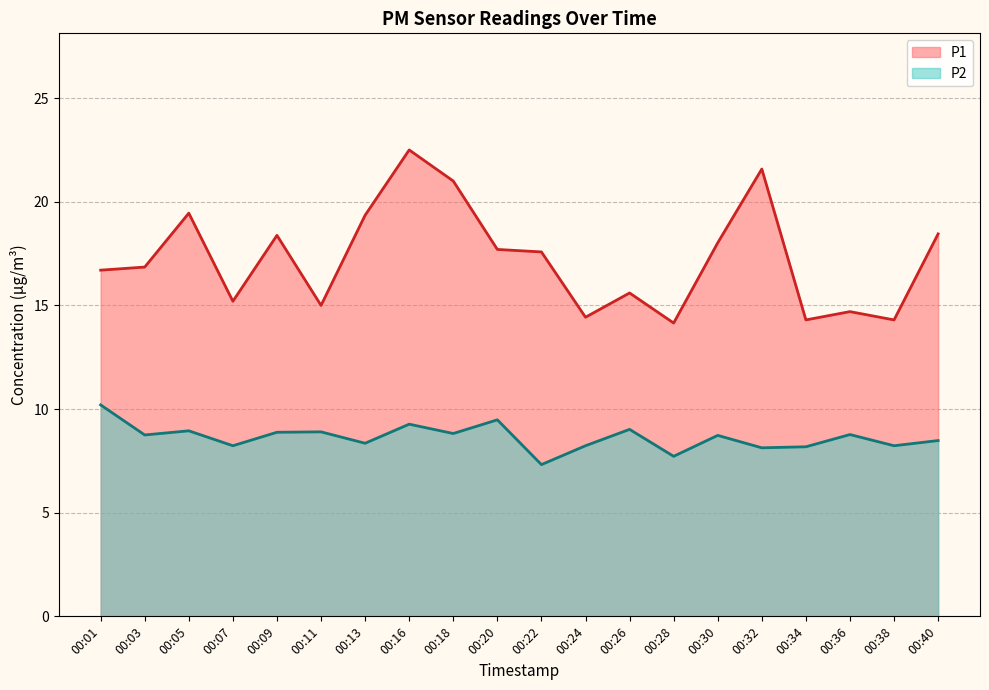

Reading left to right, what are all the values shown in this chart?

P1: 00:01=16.7	00:03=16.9	00:05=19.4	00:07=15.2	00:09=18.4	00:11=15.0	00:13=19.4	00:16=22.5	00:18=21.0	00:20=17.7	00:22=17.6	00:24=14.4	00:26=15.6	00:28=14.2	00:30=18.0	00:32=21.6	00:34=14.3	00:36=14.7	00:38=14.3	00:40=18.4
P2: 00:01=10.2	00:03=8.8	00:05=8.9	00:07=8.2	00:09=8.9	00:11=8.9	00:13=8.3	00:16=9.3	00:18=8.8	00:20=9.5	00:22=7.3	00:24=8.2	00:26=9.0	00:28=7.7	00:30=8.7	00:32=8.1	00:34=8.2	00:36=8.8	00:38=8.2	00:40=8.5